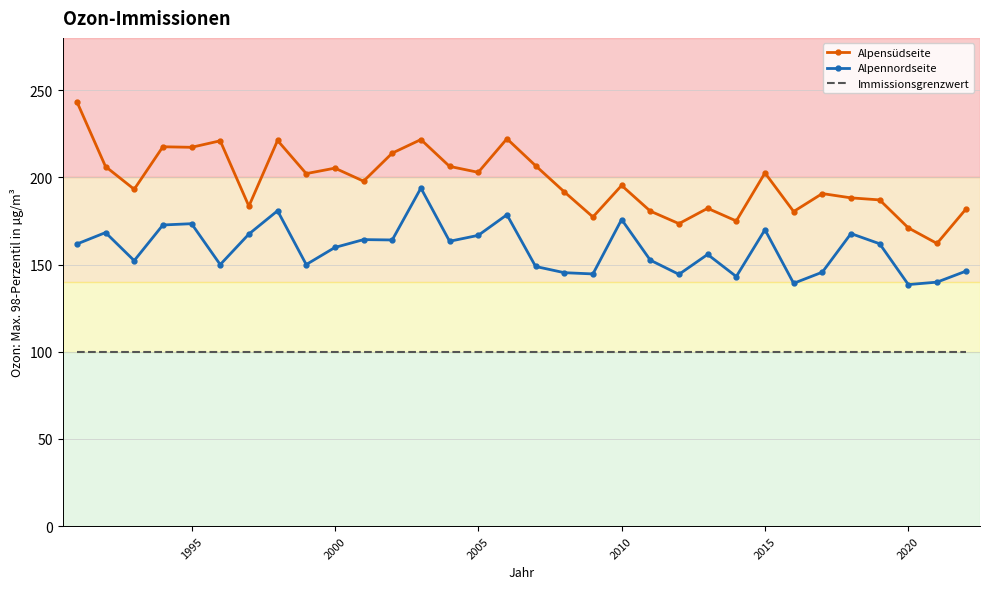

What is the difference between the maximum and minimum values in the Alpensüdseite series?

81.3